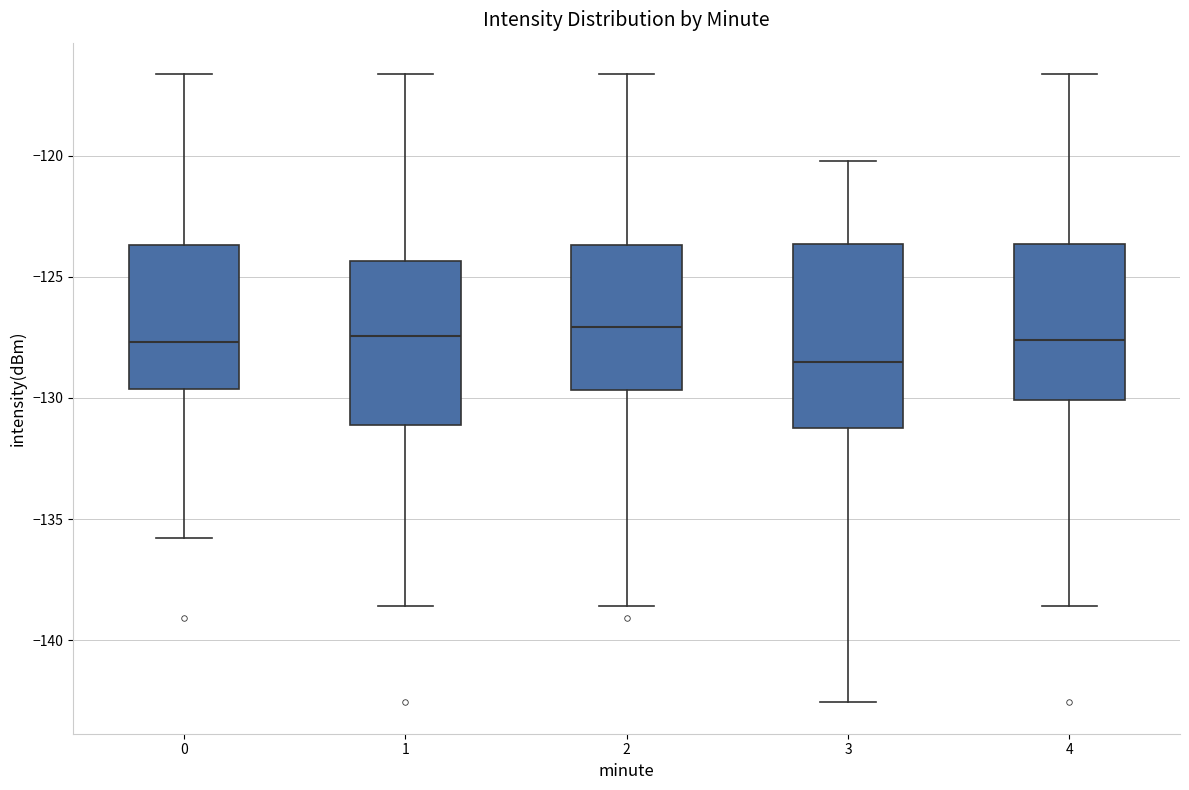

Where is the lower edge of the box at x = 3 on the y-axis? The values are not printed on the chart, so give them approximately, as read against the axis.

-131.0